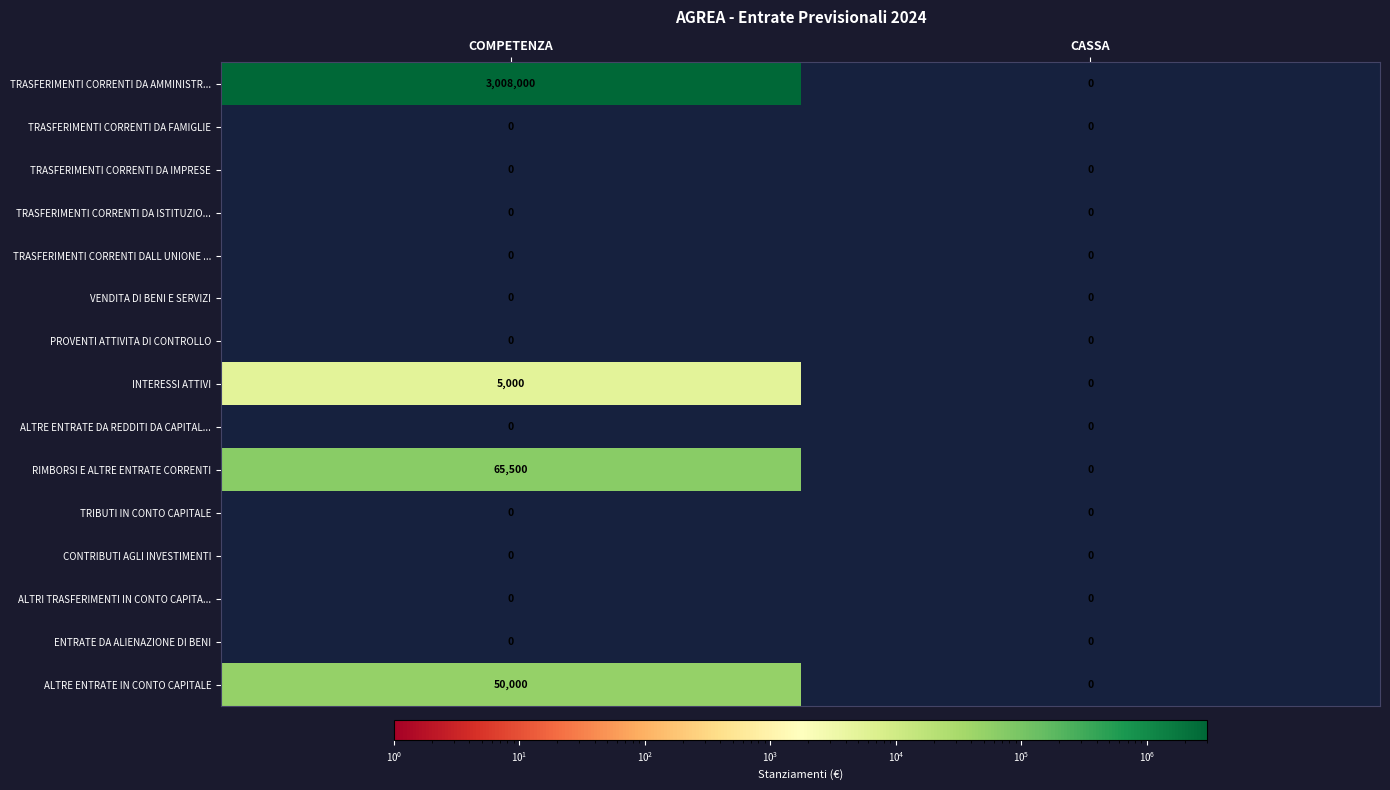

Between COMPETENZA and CASSA, which series saw the biggest shift?

TRASFERIMENTI CORRENTI DA AMMINISTR...